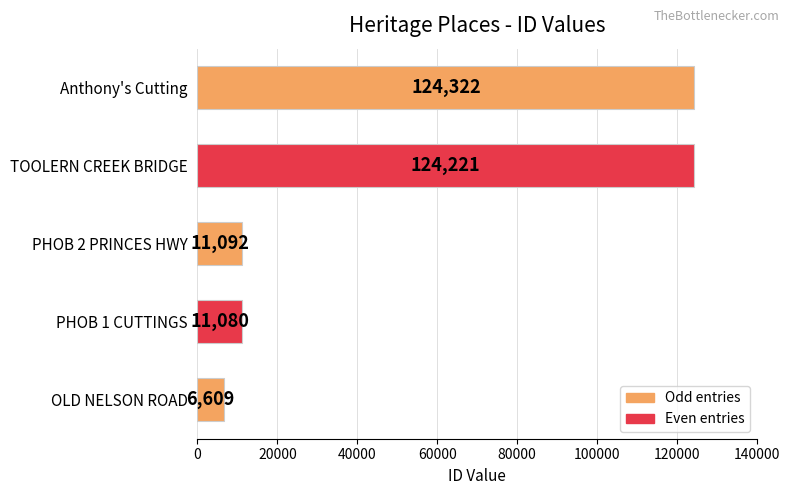

What is the ratio of the value at PHOB 2 PRINCES HWY to the value at OLD NELSON ROAD?

1.7